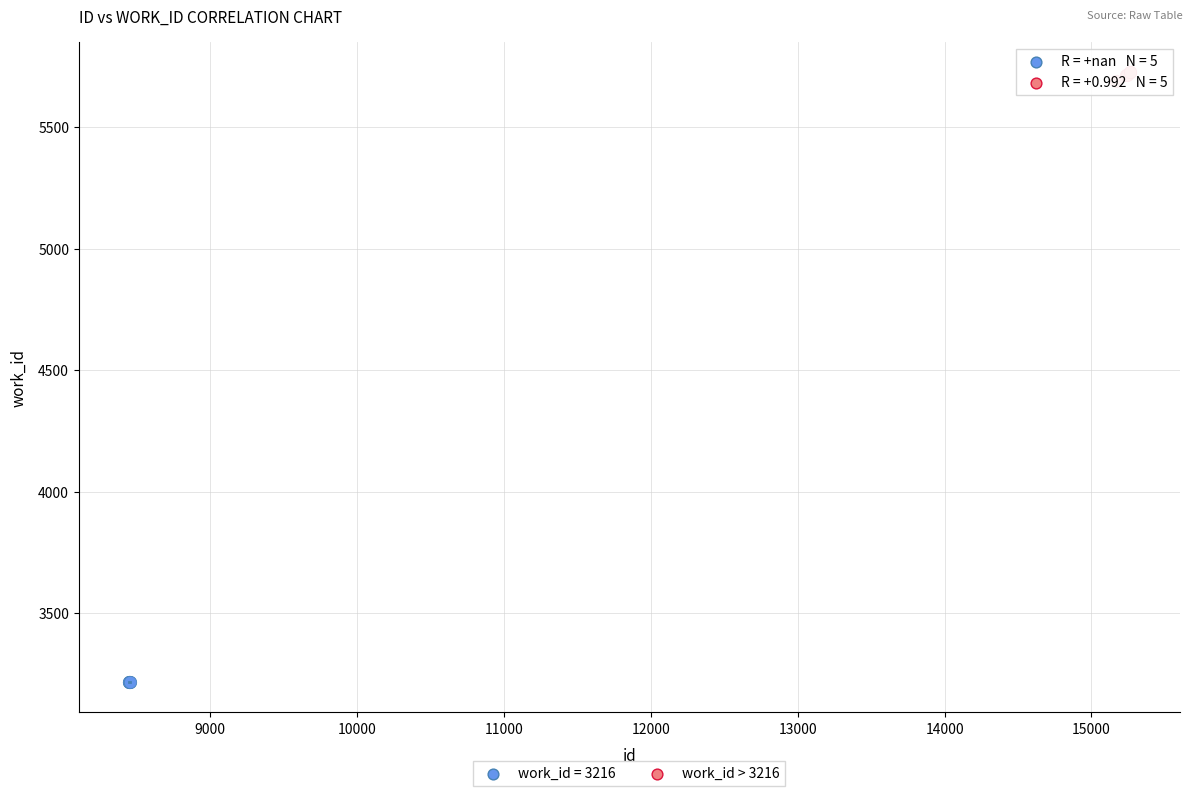

Which series contains the lowest Y value?

work_id = 3216